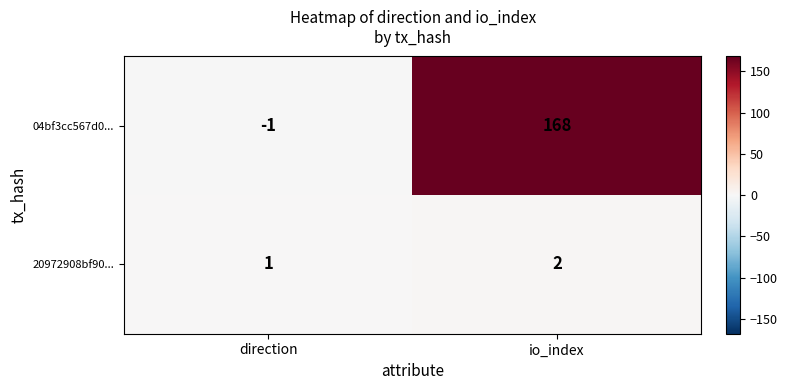

What is the sum of the 04bf3cc567d0... values at direction and io_index?

167